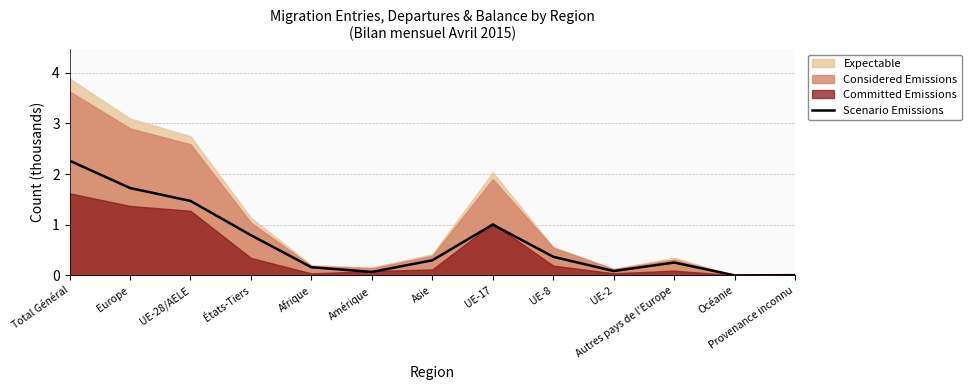

Reading left to right, list all the values displayed in this chart.

Total Général=2.3	Europe=1.7	UE-28/AELE=1.5	États-Tiers=0.8	Afrique=0.2	Amérique=0.1	Asie=0.3	UE-17=1.0	UE-8=0.4	UE-2=0.1	Autres pays de l'Europe=0.3	Océanie=0.0	Provenance inconnu=0.0